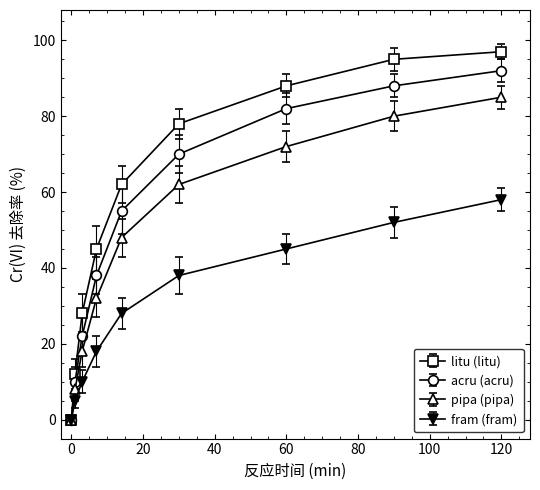

What is the greatest value displayed?

97